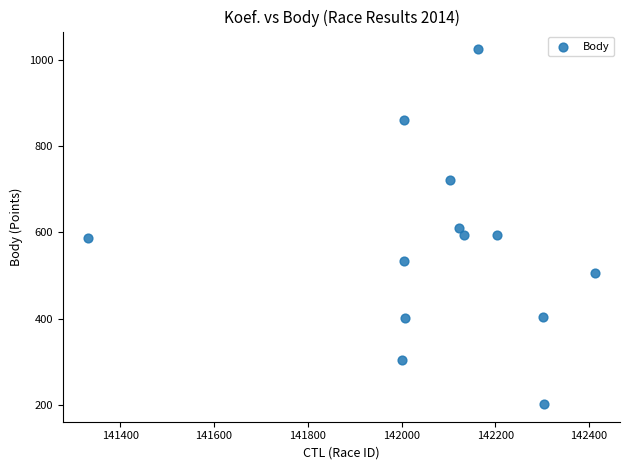

What is the range of X values (max minus min)?

1080